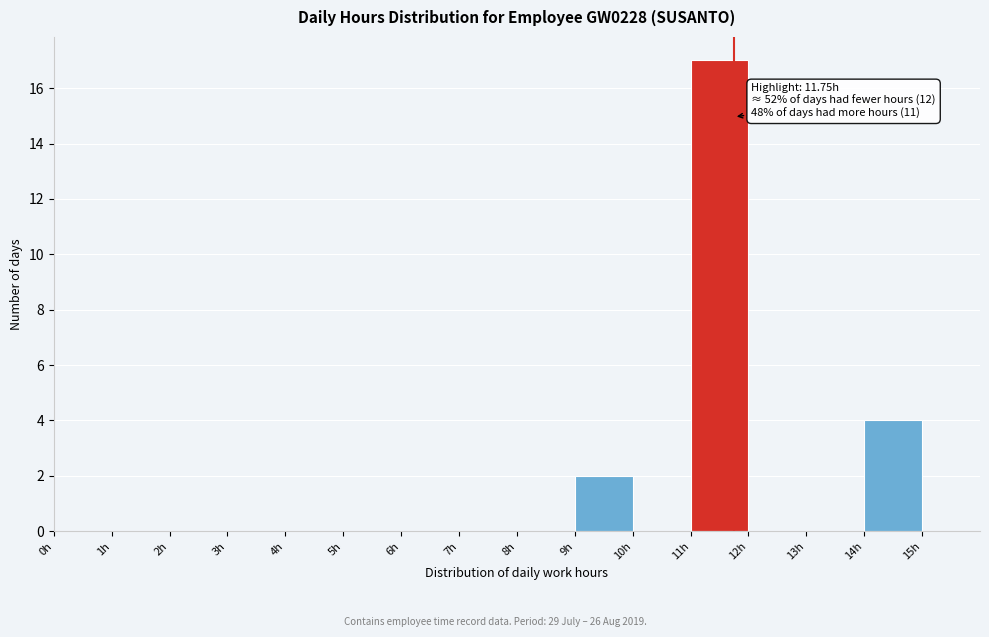

Which range on the x-axis has the tallest bar?

11 to 12